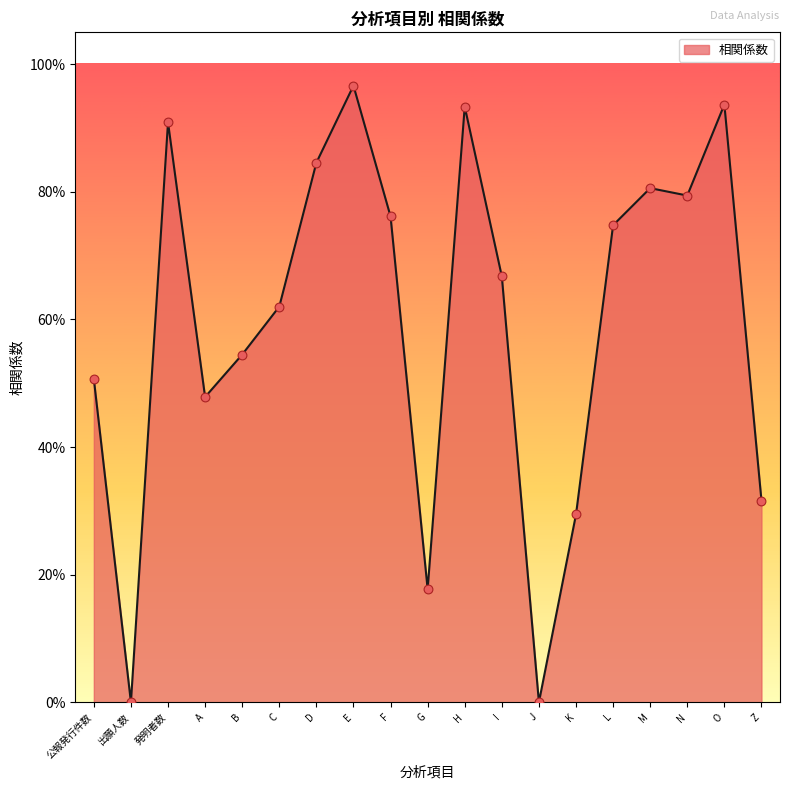

What is the change in value from C to K?

-0.3